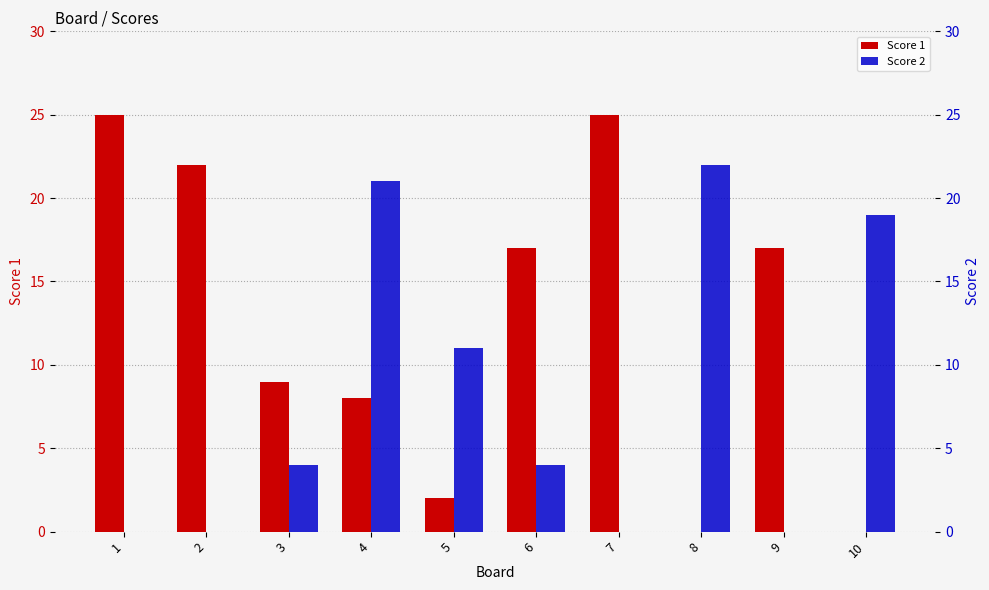

Which series has the widest spread of values?

Score 1